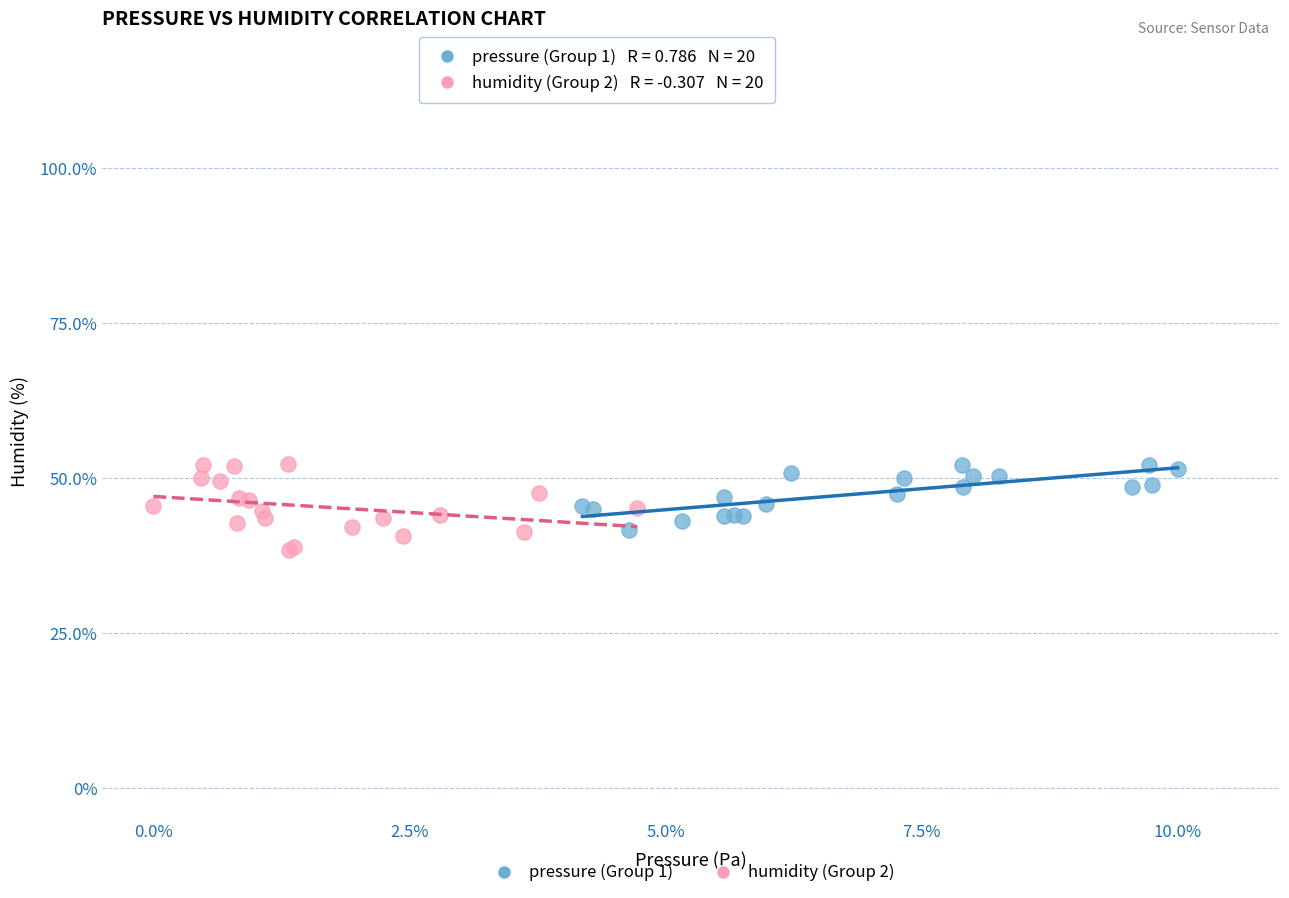

What are all the series names shown in the legend?

pressure (Group 1), humidity (Group 2)